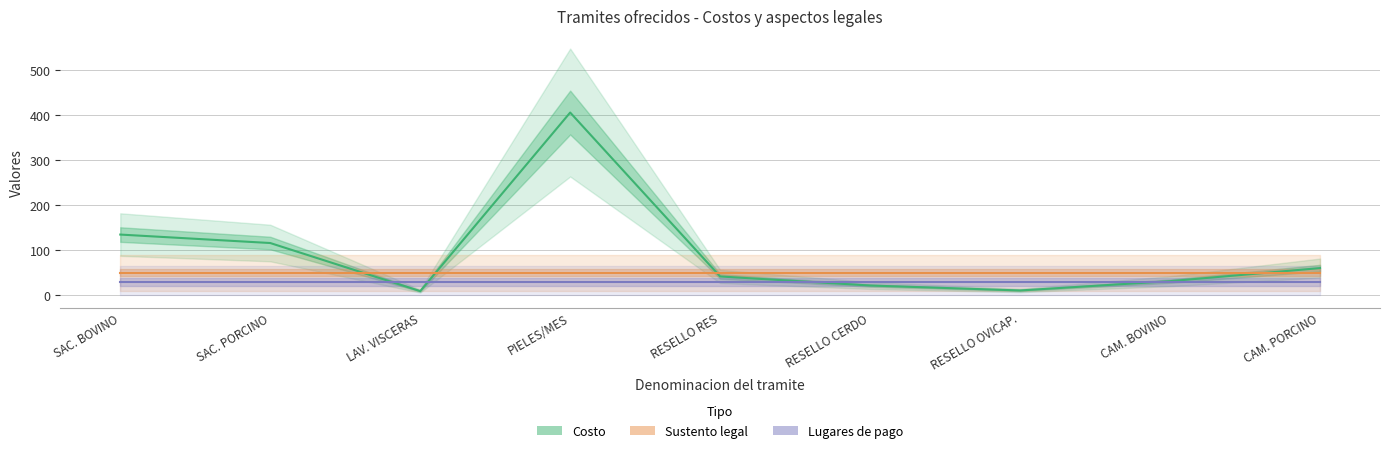

Is it true that Costo equals 50.2 at CAM. BOVINO?

False